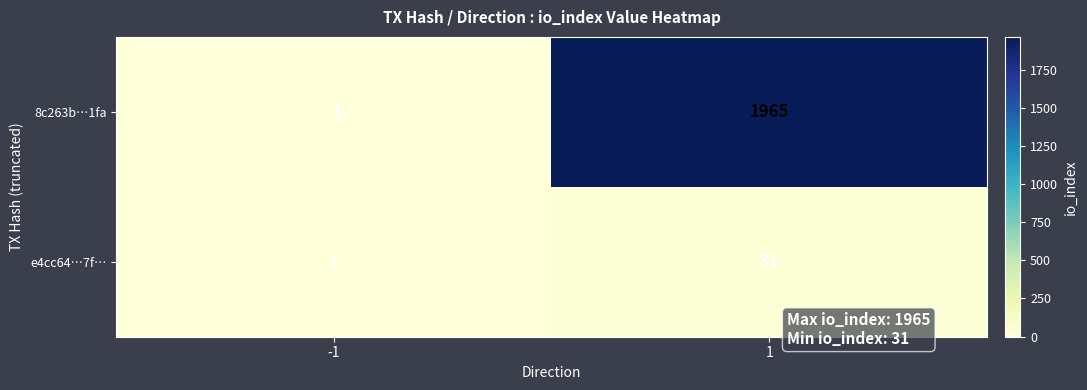

At how many categories does at least one series exceed 894?

1